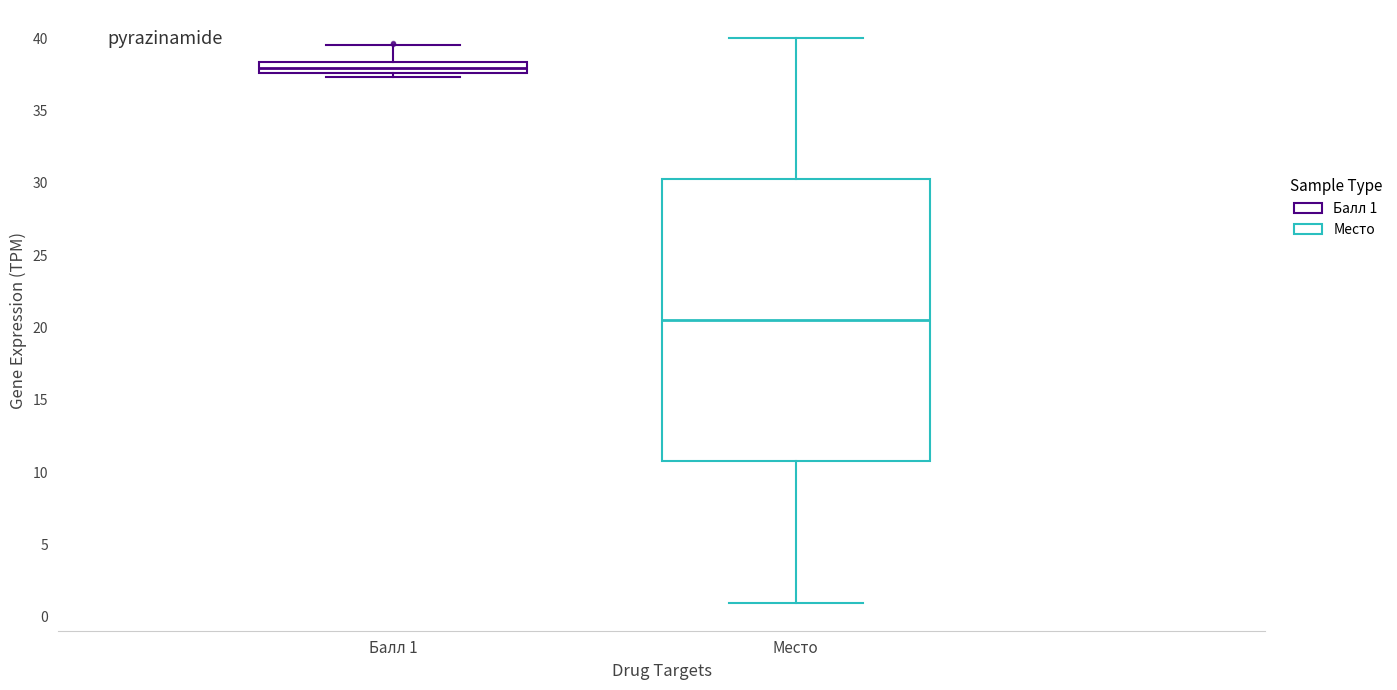

Reading left to right, read every box against the y-axis: the position of its median line, the range the box covers, and the ends of its whiskers. The values are not printed on the chart, so give them approximately, as read against the axis.

Балл 1: median 38.0, box 37.5 to 38.5, whiskers 37.5 (just below the box's lower edge) to 39.5
Место: median 20.5, box 11.0 to 30.5, whiskers 1.0 to 40.0